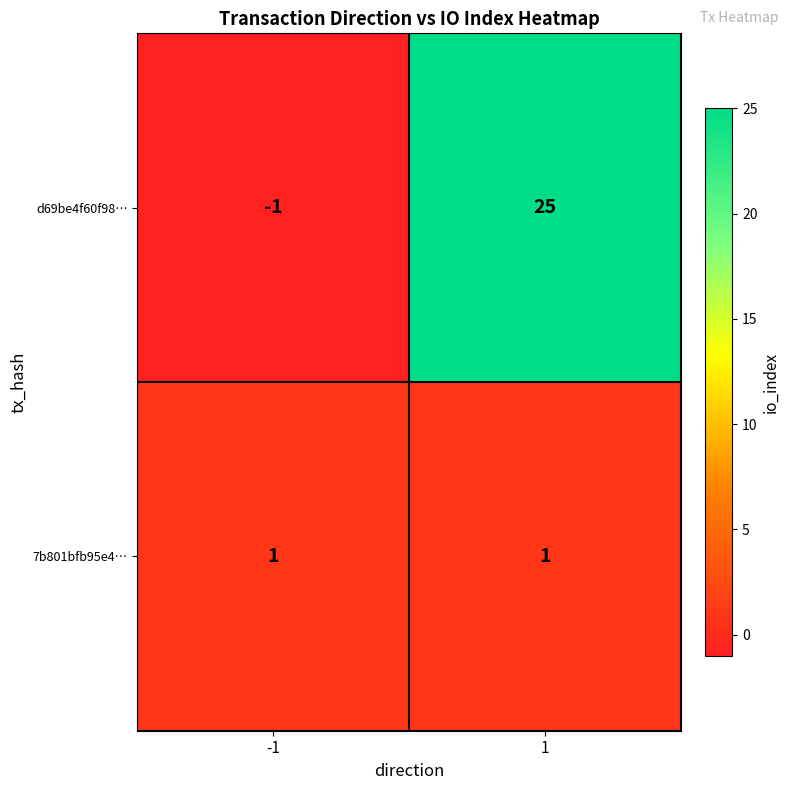

Rank the series at -1 from lowest to highest value.

d69be4f60f98…, 7b801bfb95e4…